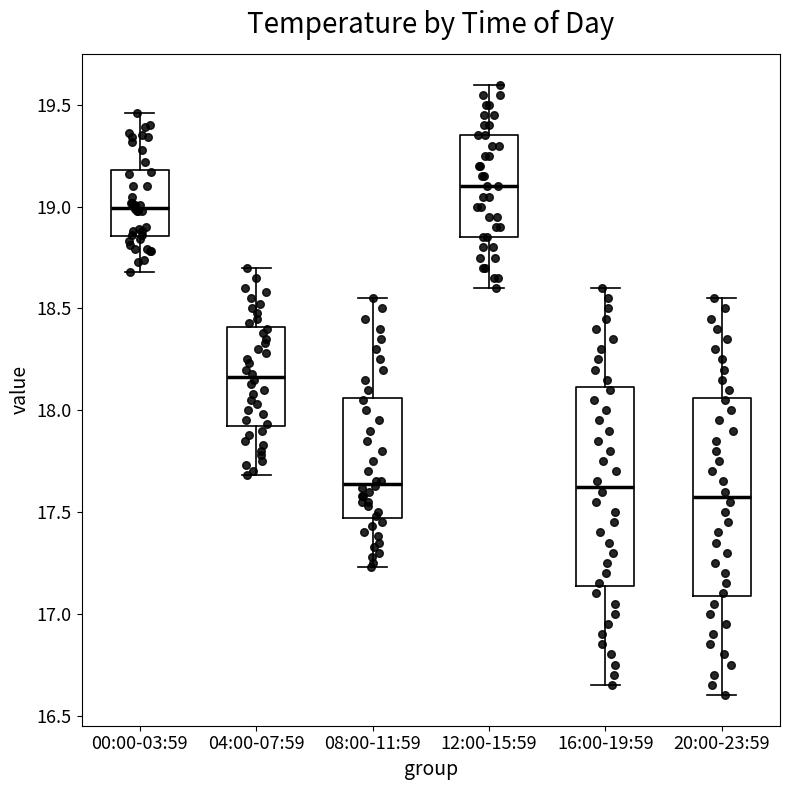

Reading left to right, transcribe this box plot: for each box, give where its median line is, the range the box spans, and where its two whiskers end, as read against the y-axis. The values are not printed on the chart, so give them approximately, as read against the axis.

00:00-03:59: median 19.00, box 18.85 to 19.20, whiskers 18.70 to 19.45
04:00-07:59: median 18.15, box 17.90 to 18.40, whiskers 17.70 to 18.70
08:00-11:59: median 17.65, box 17.45 to 18.05, whiskers 17.25 to 18.55
12:00-15:59: median 19.10, box 18.85 to 19.35, whiskers 18.60 to 19.60
16:00-19:59: median 17.65, box 17.15 to 18.10, whiskers 16.65 to 18.60
20:00-23:59: median 17.60, box 17.10 to 18.05, whiskers 16.60 to 18.55